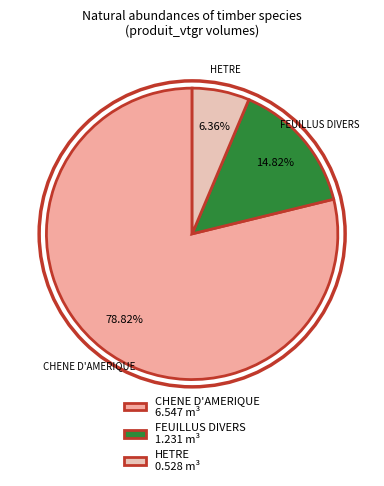

Rank the categories by value from lowest to highest.

HETRE, FEUILLUS DIVERS, CHENE D'AMERIQUE